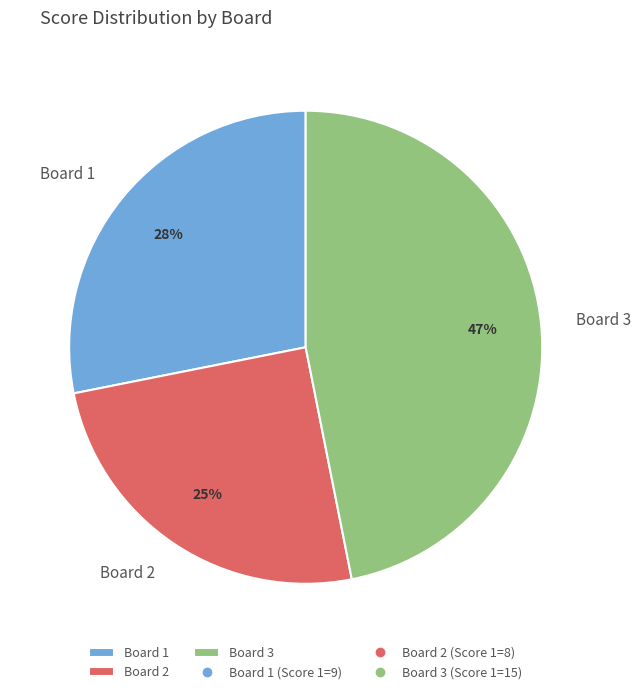

To the nearest percent, what portion does Board 1 represent?

28%